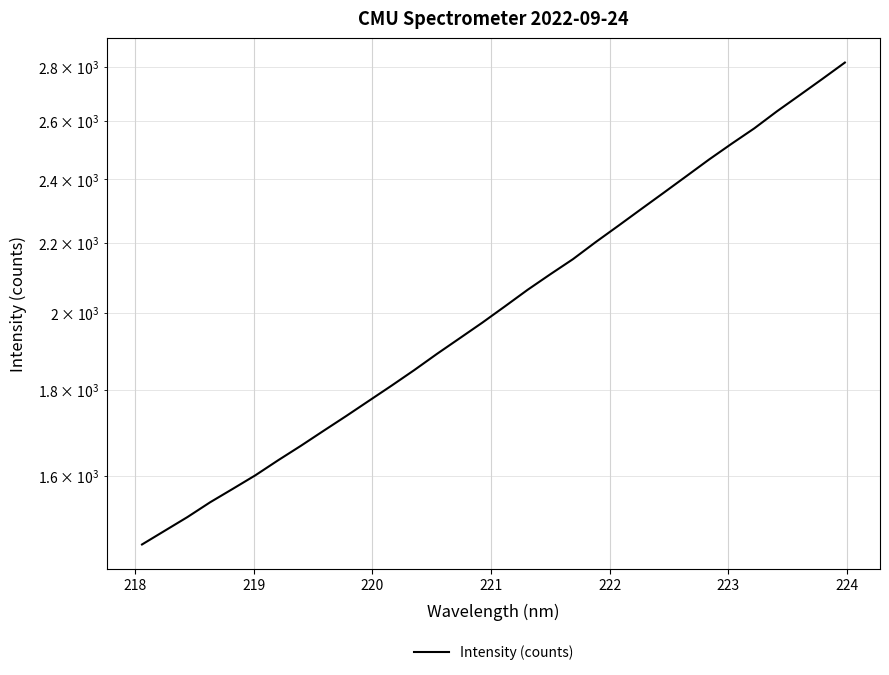

How many data points are less than 2017?

16